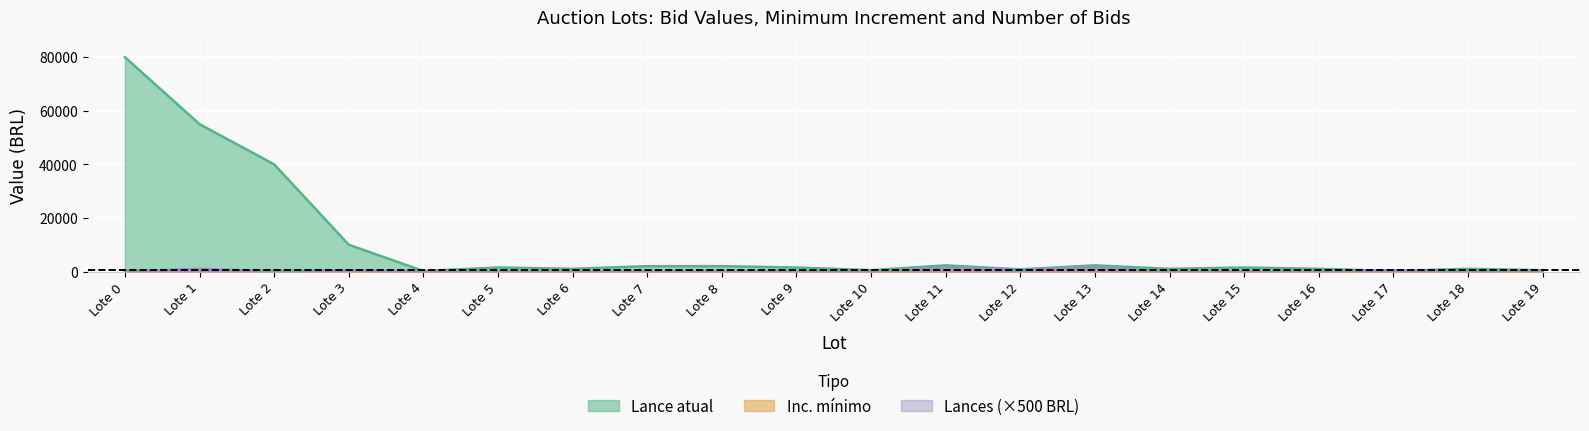

Which series has the widest spread of values?

Lance atual